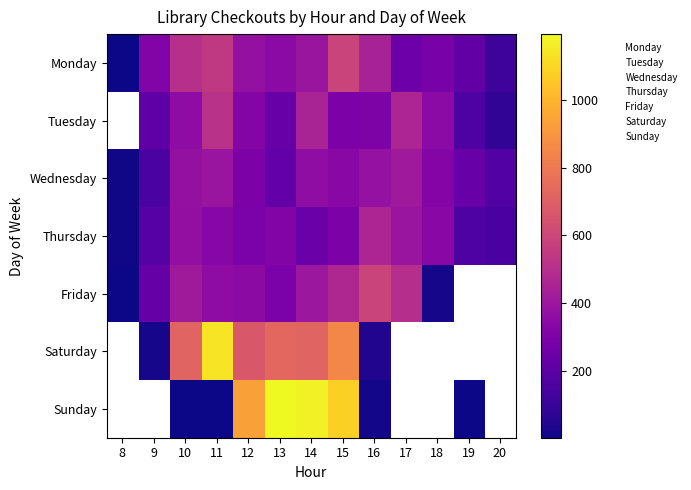

What is the difference between the maximum and minimum values in the Wednesday series?

403.0